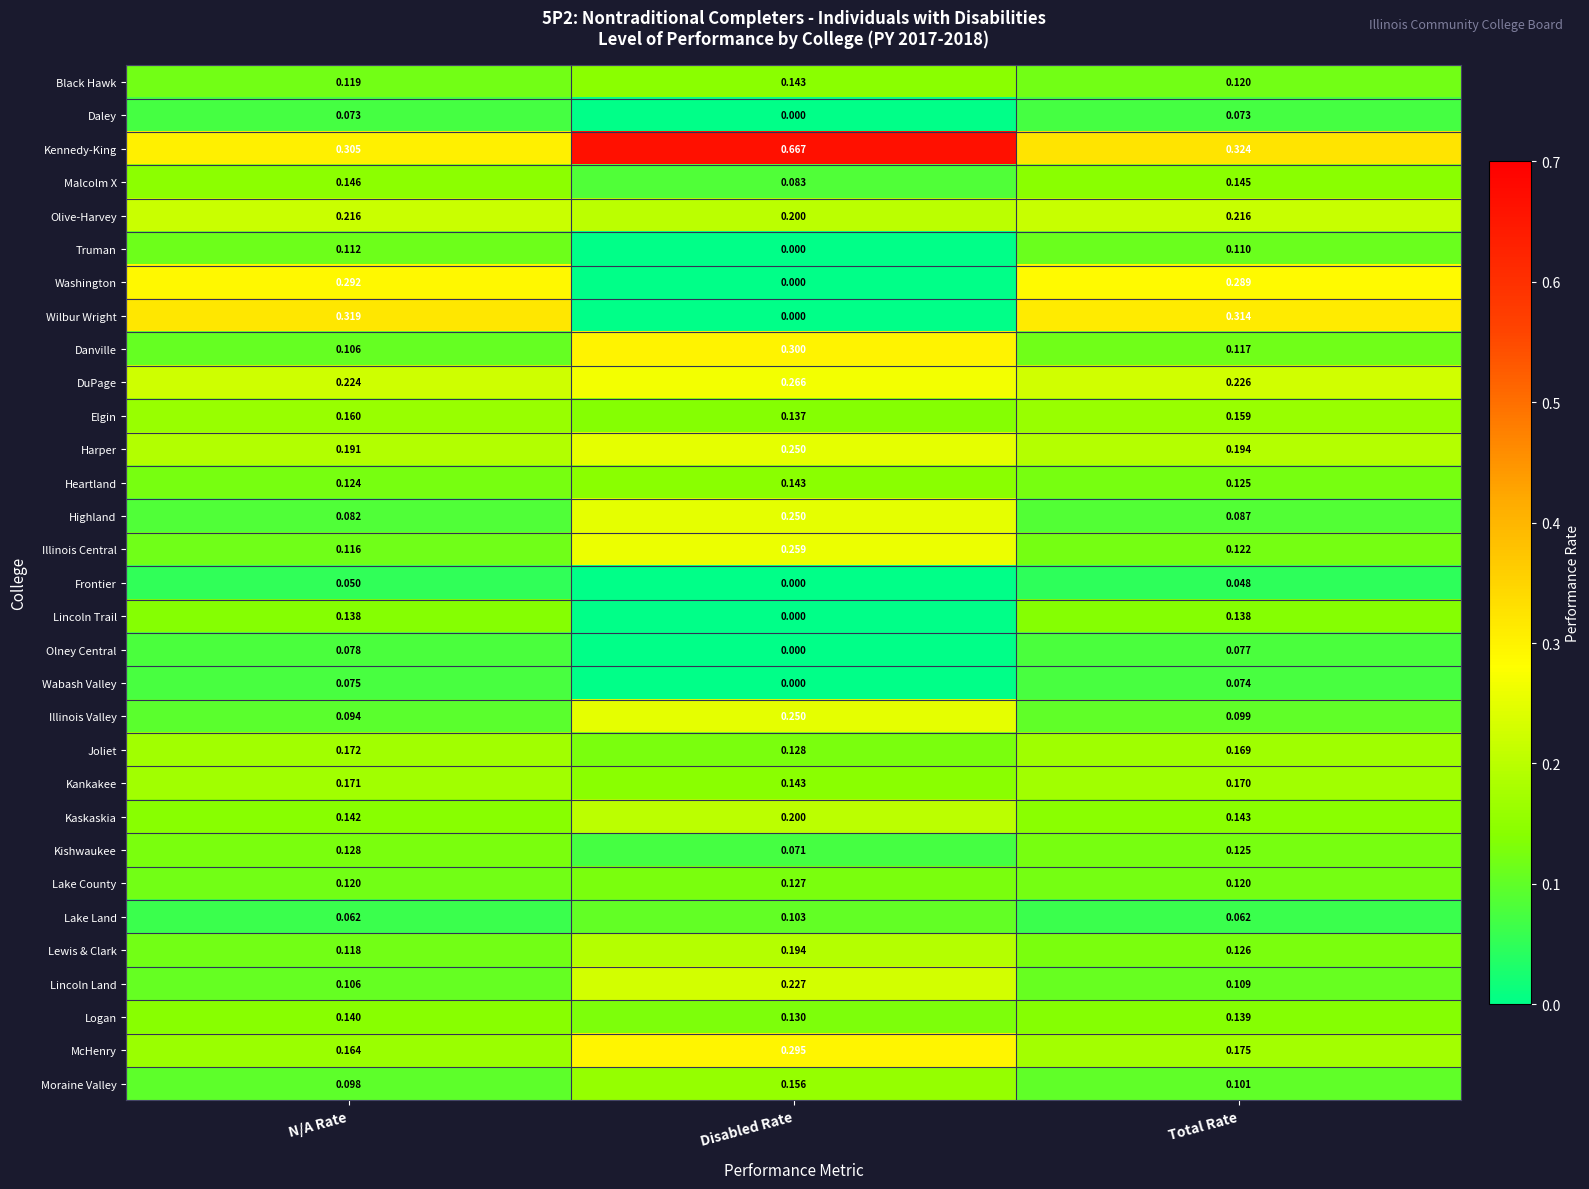

Between N/A Rate and Total Rate, which series saw the biggest shift?

Kennedy-King